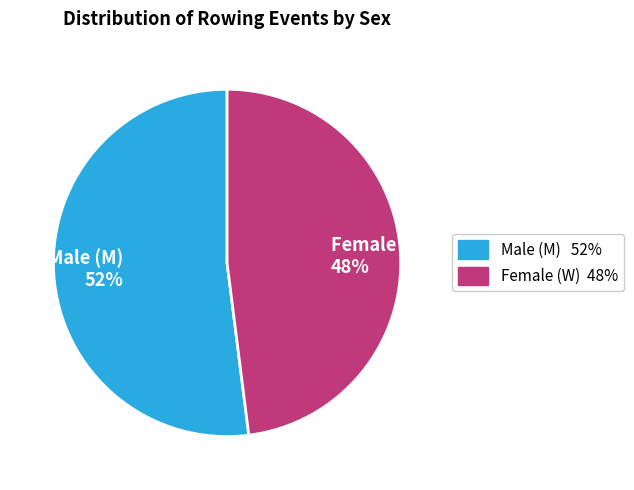

Is it true that Female (W) 48% is 48% of the pie?

True